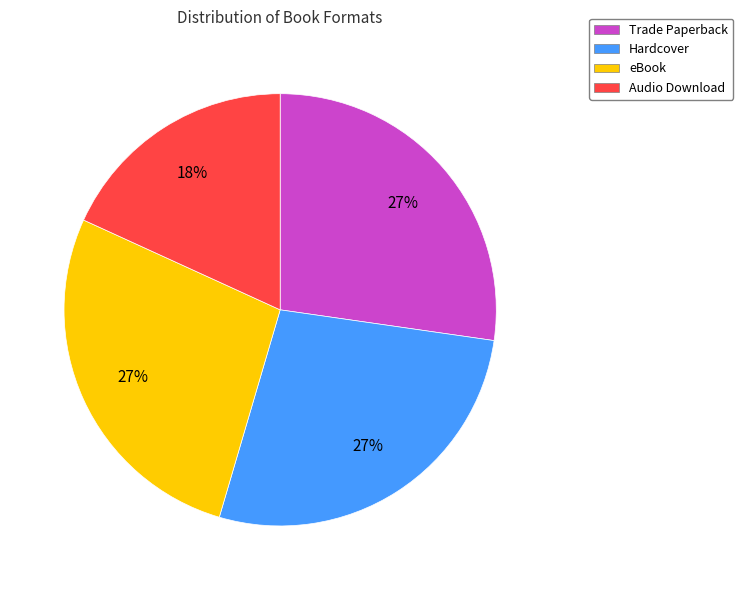

Which category has the smallest portion of the pie?

Audio Download